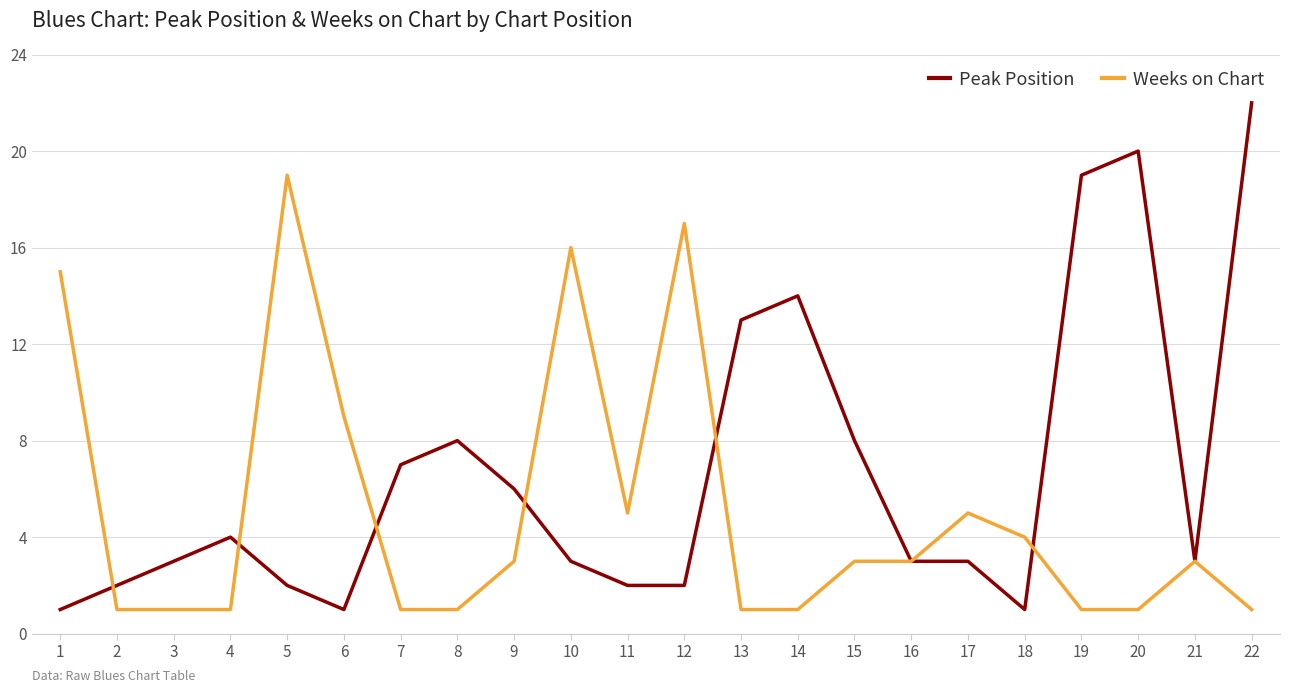

What is the total value across all series at 14?

15